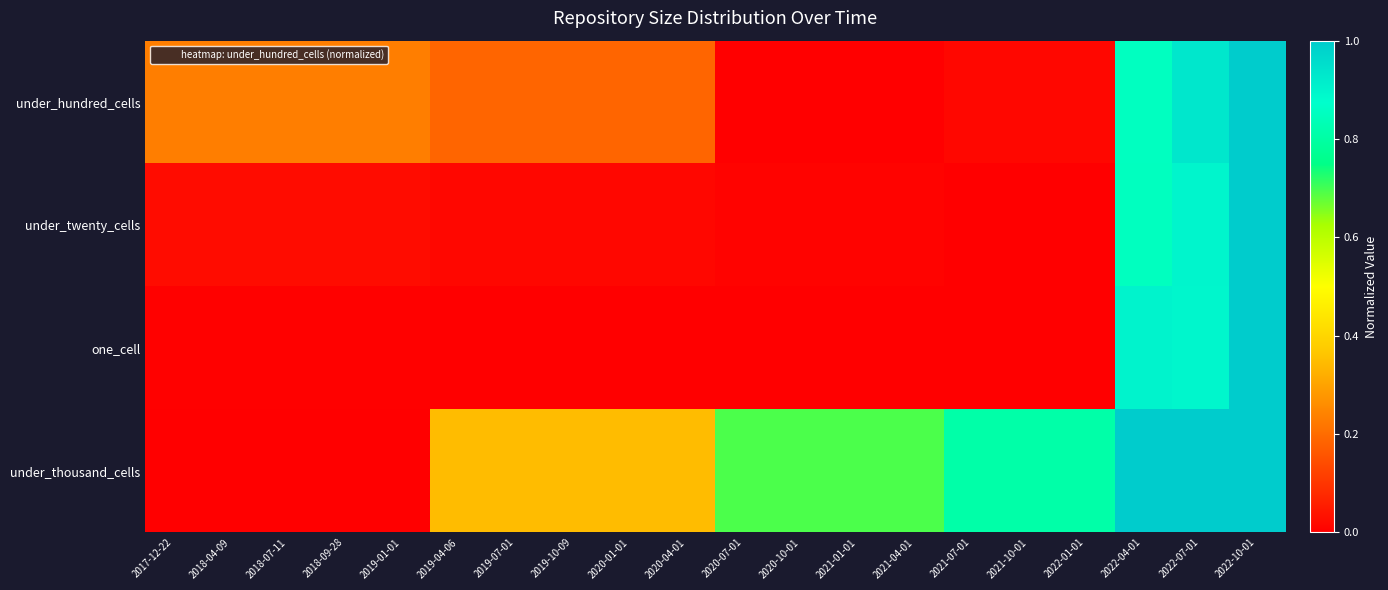

Reading left to right, extract all data points from this chart.

under_hundred_cells: 2017-12-22=0.2	2018-04-09=0.2	2018-07-11=0.2	2018-09-28=0.2	2019-01-01=0.2	2019-04-06=0.2	2019-07-01=0.2	2019-10-09=0.2	2020-01-01=0.2	2020-04-01=0.2	2020-07-01=0.0	2020-10-01=0.0	2021-01-01=0.0	2021-04-01=0.0	2021-07-01=0.0	2021-10-01=0.0	2022-01-01=0.0	2022-04-01=0.9	2022-07-01=0.9	2022-10-01=1.0
under_twenty_cells: 2017-12-22=0.0	2018-04-09=0.0	2018-07-11=0.0	2018-09-28=0.0	2019-01-01=0.0	2019-04-06=0.0	2019-07-01=0.0	2019-10-09=0.0	2020-01-01=0.0	2020-04-01=0.0	2020-07-01=0.0	2020-10-01=0.0	2021-01-01=0.0	2021-04-01=0.0	2021-07-01=0.0	2021-10-01=0.0	2022-01-01=0.0	2022-04-01=0.9	2022-07-01=0.9	2022-10-01=1.0
one_cell: 2017-12-22=0.0	2018-04-09=0.0	2018-07-11=0.0	2018-09-28=0.0	2019-01-01=0.0	2019-04-06=0.0	2019-07-01=0.0	2019-10-09=0.0	2020-01-01=0.0	2020-04-01=0.0	2020-07-01=0.0	2020-10-01=0.0	2021-01-01=0.0	2021-04-01=0.0	2021-07-01=0.0	2021-10-01=0.0	2022-01-01=0.0	2022-04-01=0.9	2022-07-01=0.9	2022-10-01=1.0
under_thousand_cells: 2017-12-22=0.0	2018-04-09=0.0	2018-07-11=0.0	2018-09-28=0.0	2019-01-01=0.0	2019-04-06=0.3	2019-07-01=0.3	2019-10-09=0.3	2020-01-01=0.3	2020-04-01=0.3	2020-07-01=0.7	2020-10-01=0.7	2021-01-01=0.7	2021-04-01=0.7	2021-07-01=0.8	2021-10-01=0.8	2022-01-01=0.8	2022-04-01=1.0	2022-07-01=1.0	2022-10-01=1.0